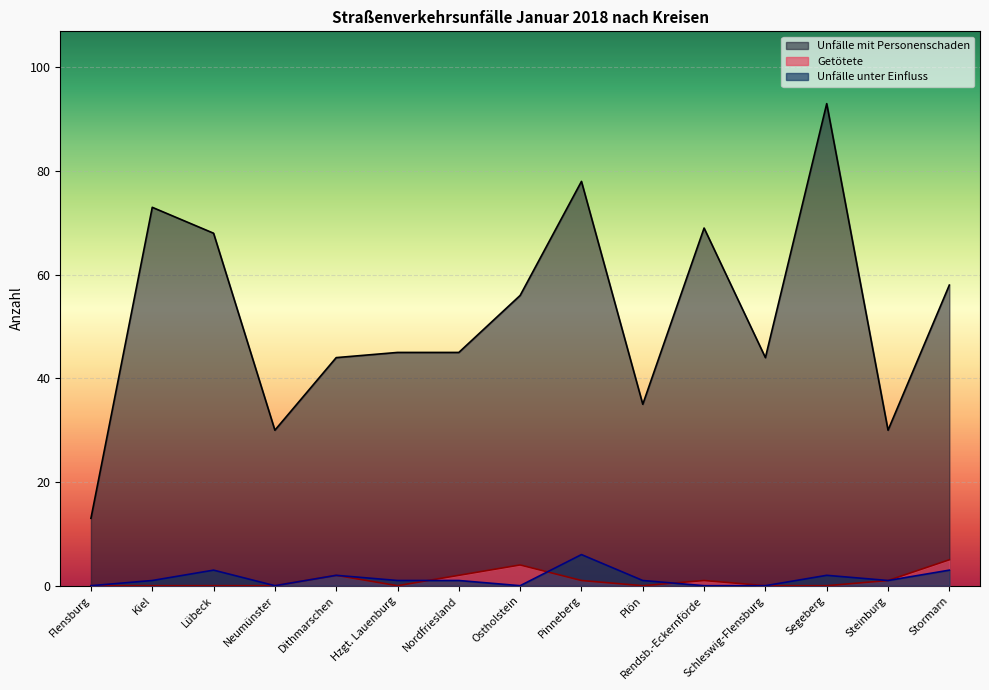

Between Pinneberg and Steinburg, which is larger?

Pinneberg